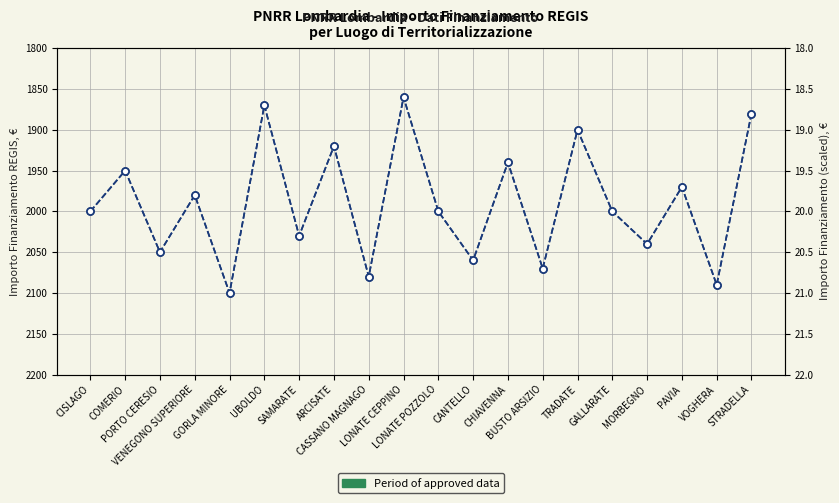

Which series has the largest total across all categories?

IMPORTO FINANZIAMENTO REGIS